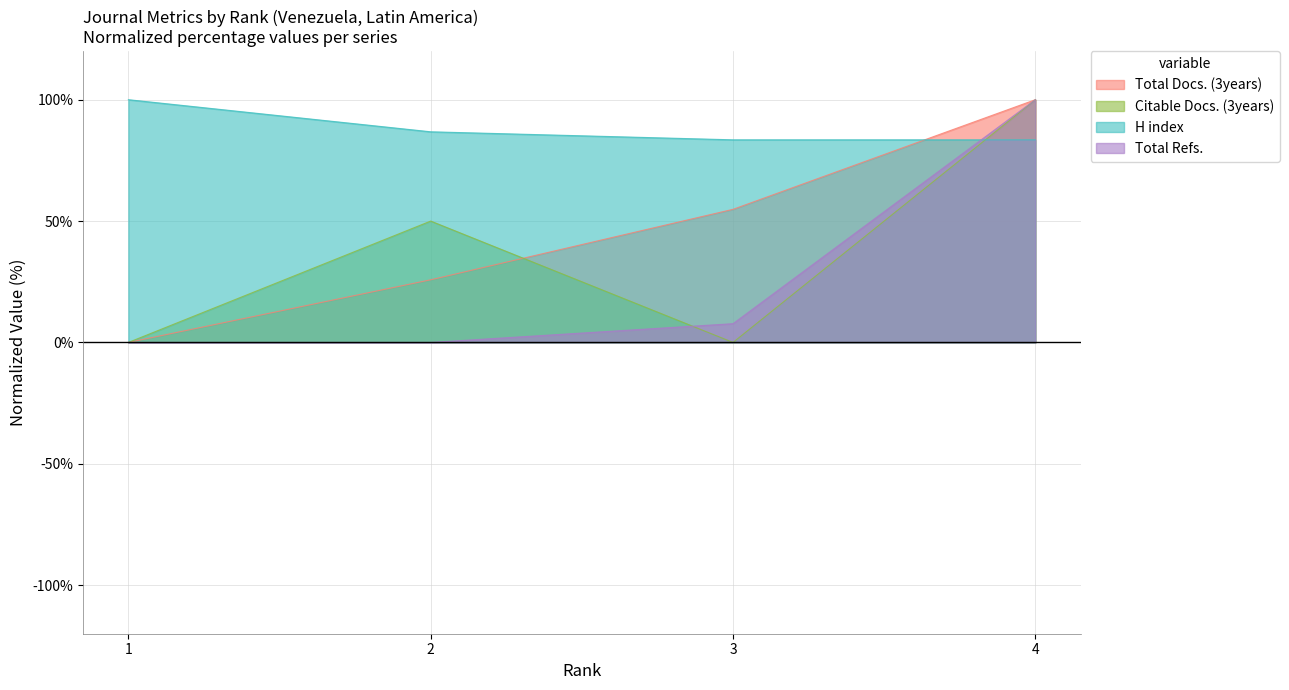

Which has a higher value, 1 or 4?

4